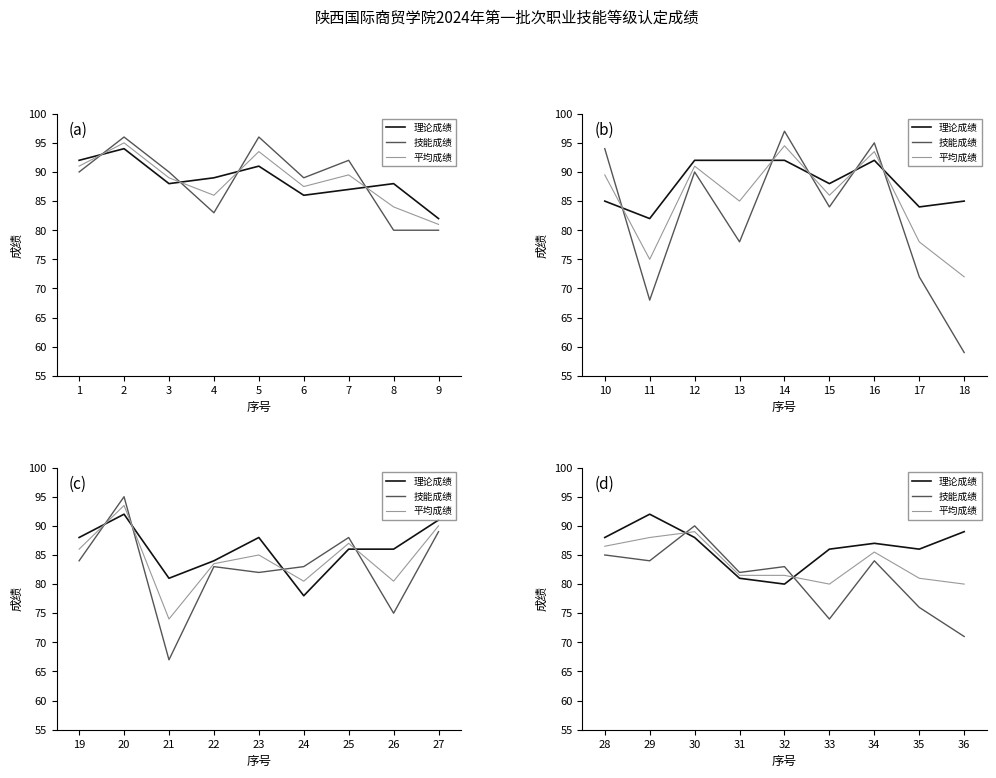

What is the spread (max minus min) of values at 30?

2.0